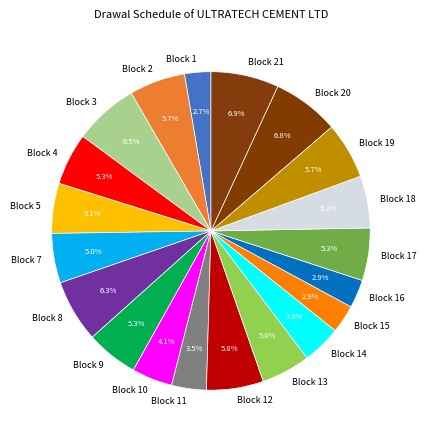

To the nearest percent, what is the average slice percentage?

5%